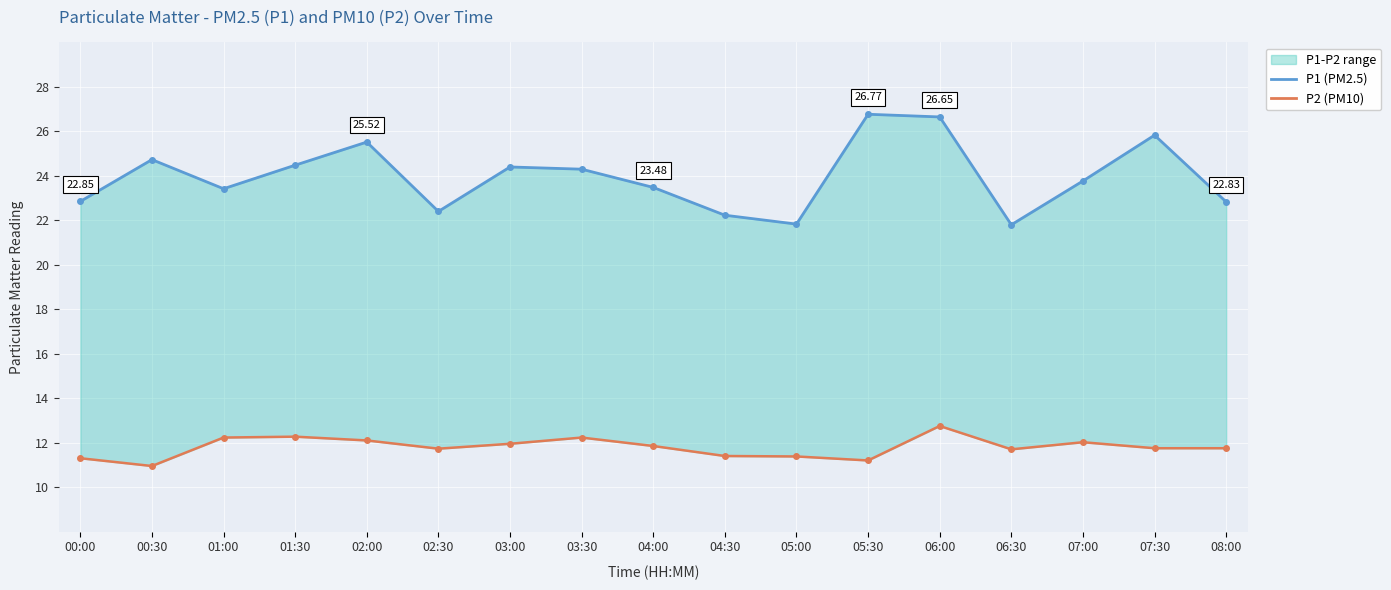

What is the difference between the P1 values at 01:30 and 07:30?

1.3